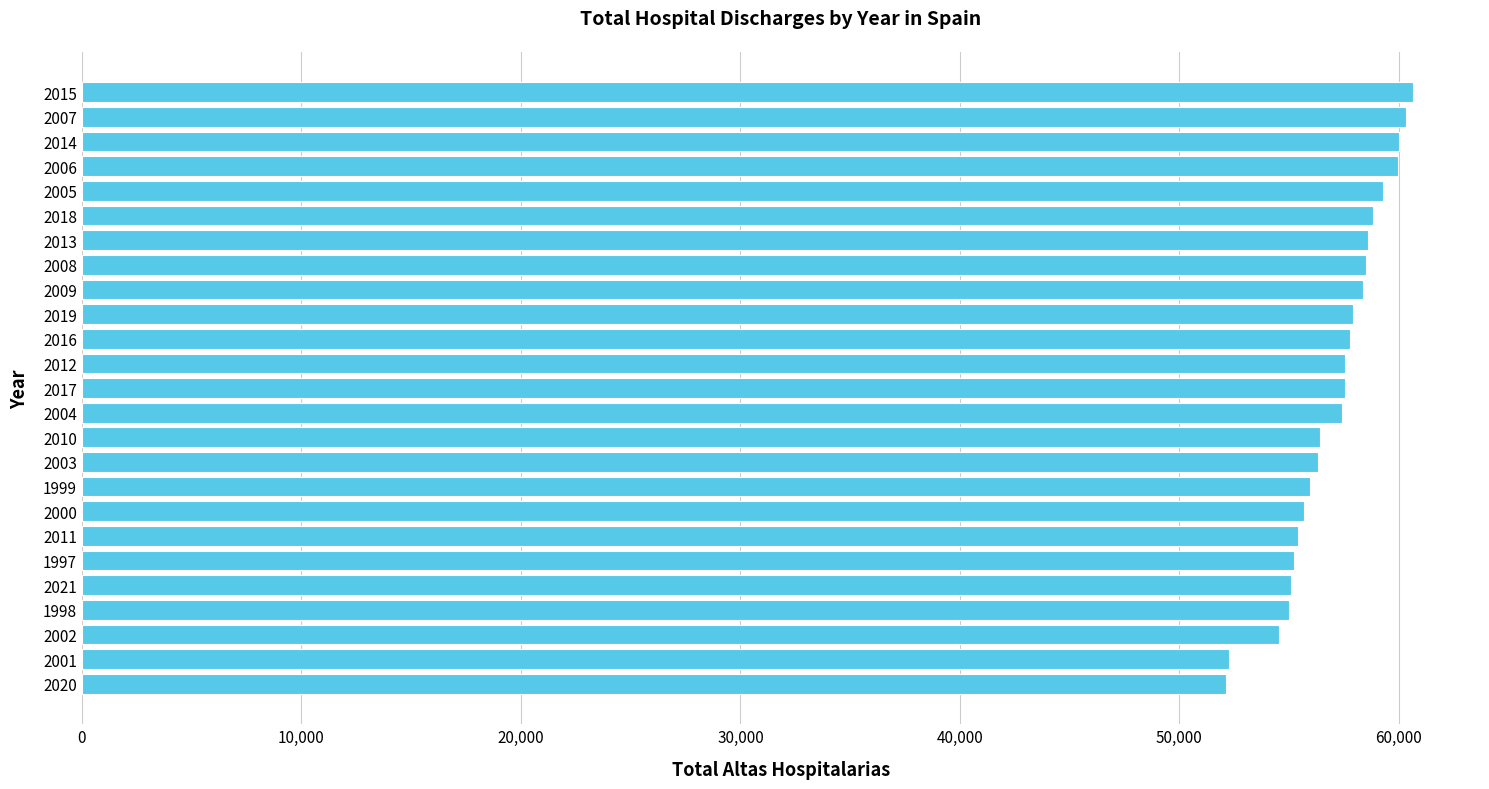

Which has a higher value, 2000 or 2001?

2000